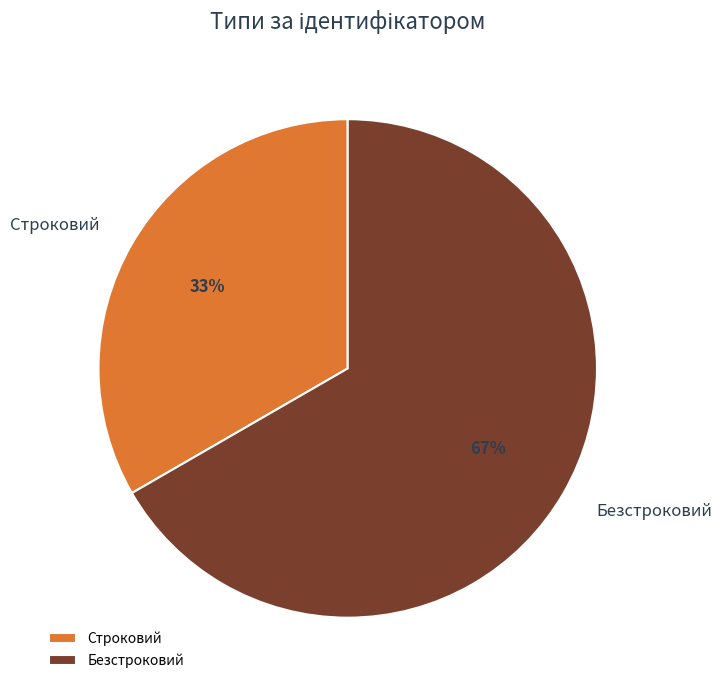

Count the number of slices in the pie.

2